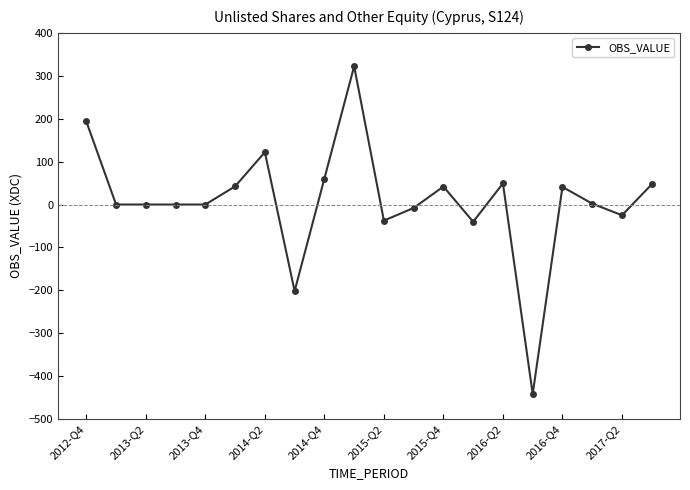

Count the number of values greater than 2.

10